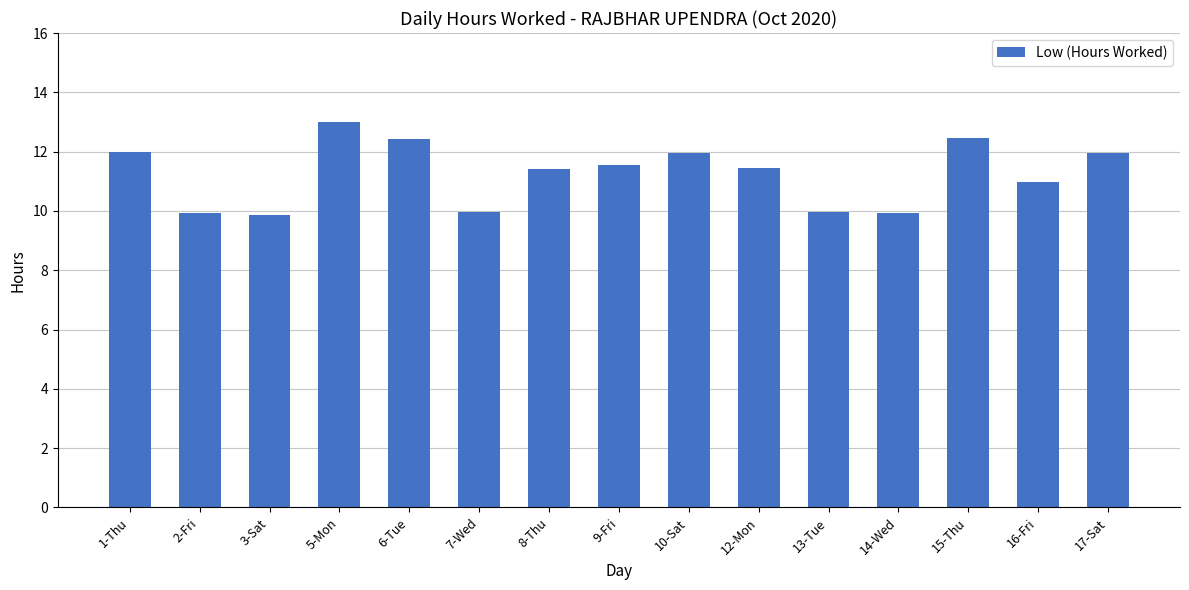

Approximately how many times larger is the value at 12-Mon compared to 17-Sat?

1.0